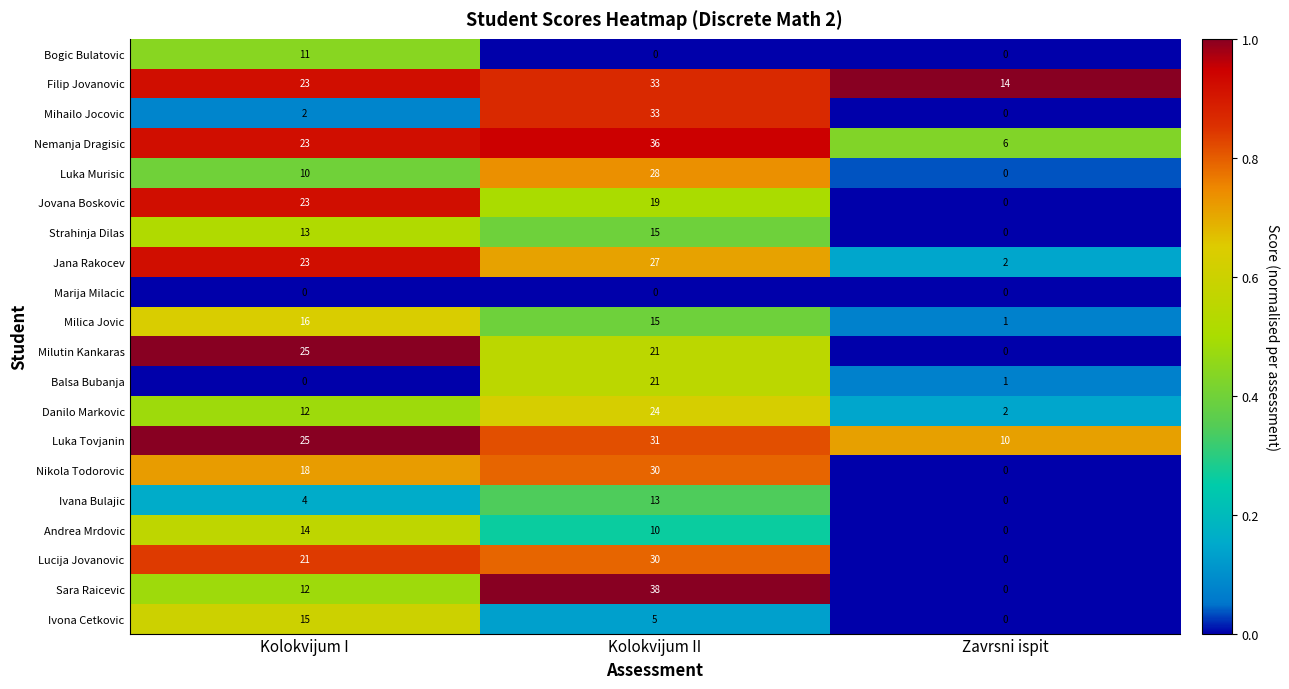

List the labels in order of Mihailo Jocovic value, largest first.

Kolokvijum II, Kolokvijum I, Zavrsni ispit